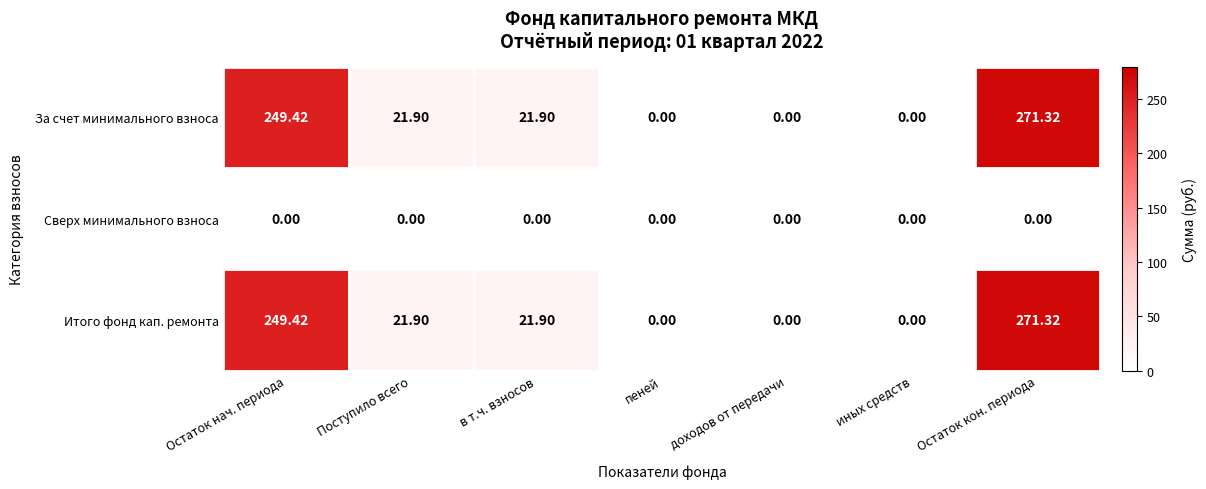

At which category is the sum across all series the highest?

Остаток кон. периода